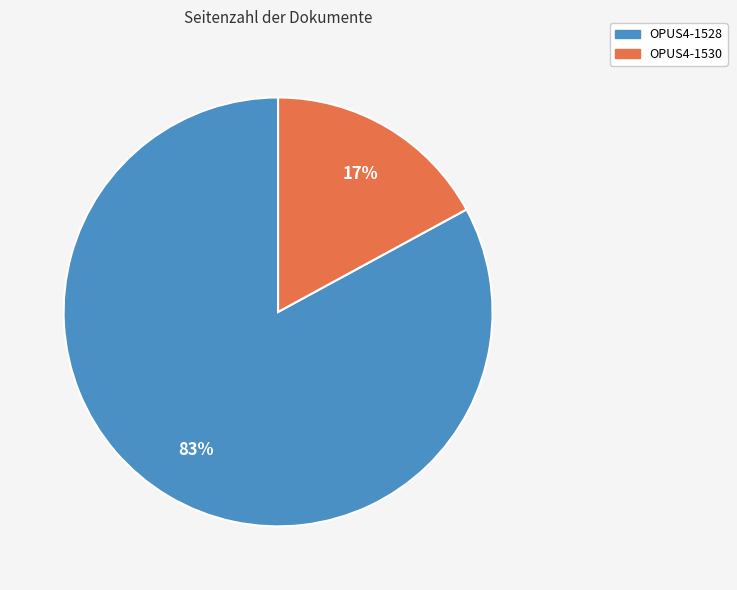

Count the number of slices in the pie.

2